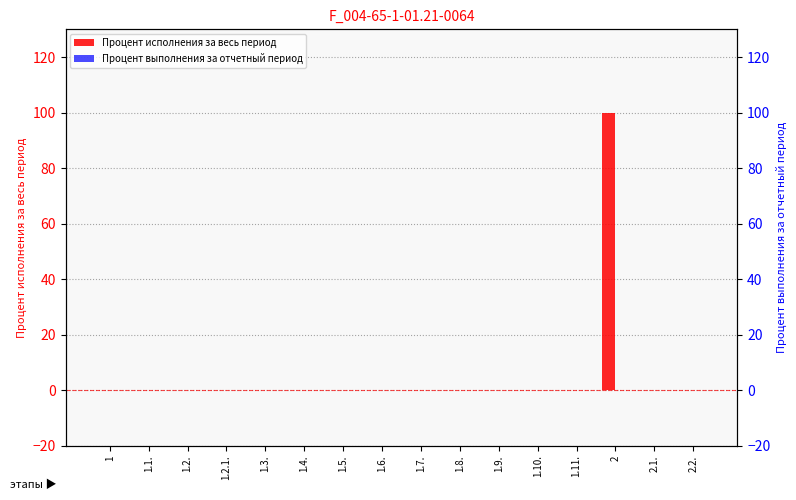

Rank the series by their average value, from highest to lowest.

Процент исполнения за весь период, Процент выполнения за отчетный период